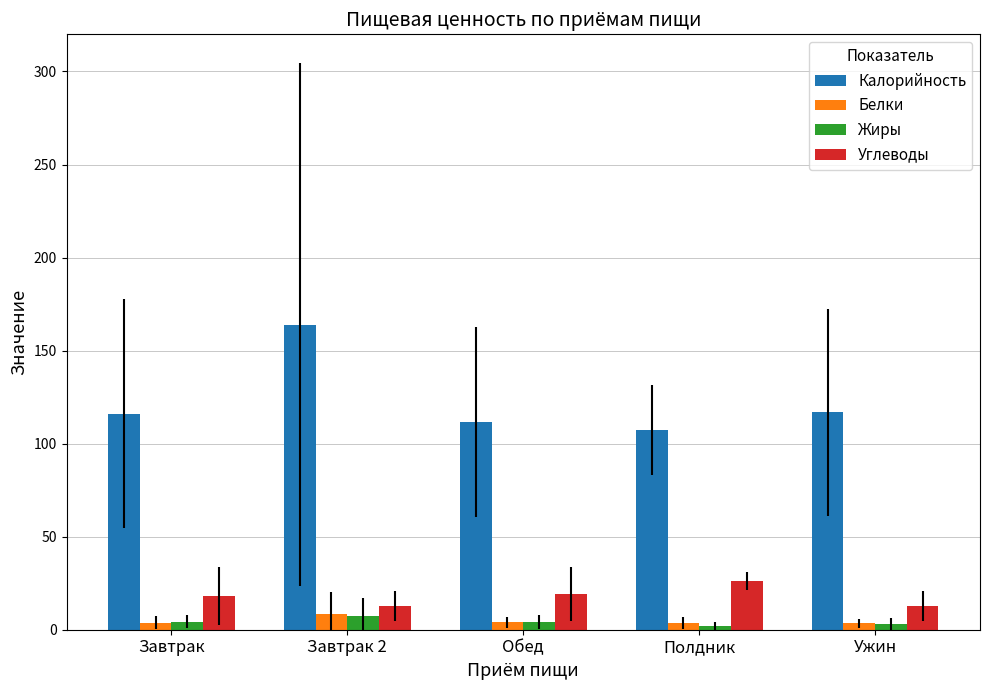

At how many categories does at least one series exceed 138?

1